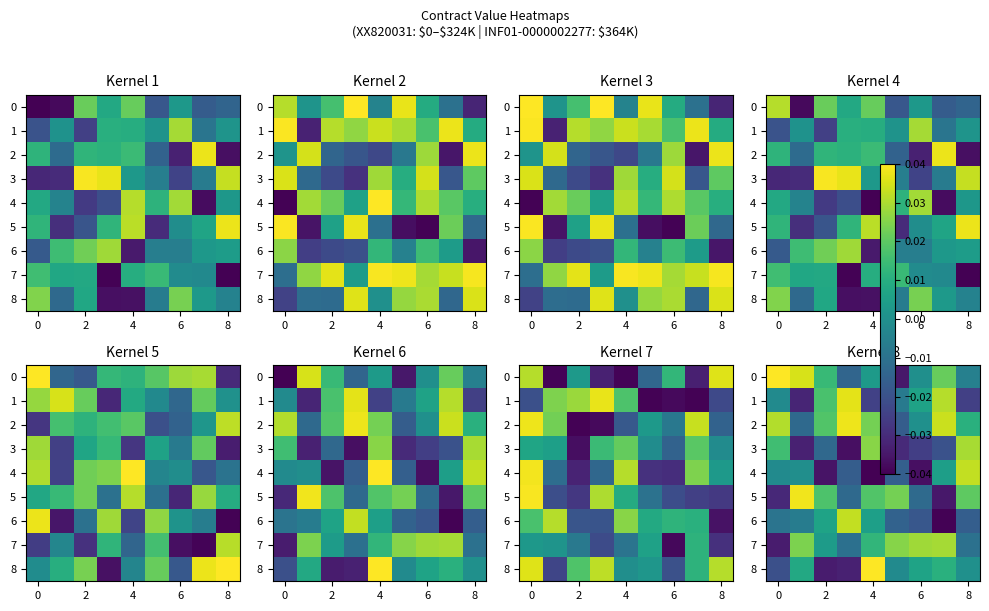

The 5 series shows 0.0 at 8. True or false?

False